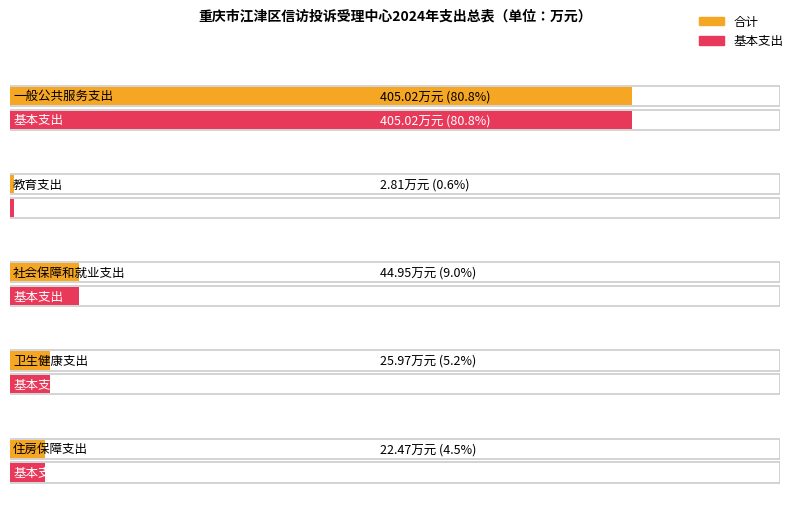

Which label corresponds to the largest value in the chart?

一般公共服务支出